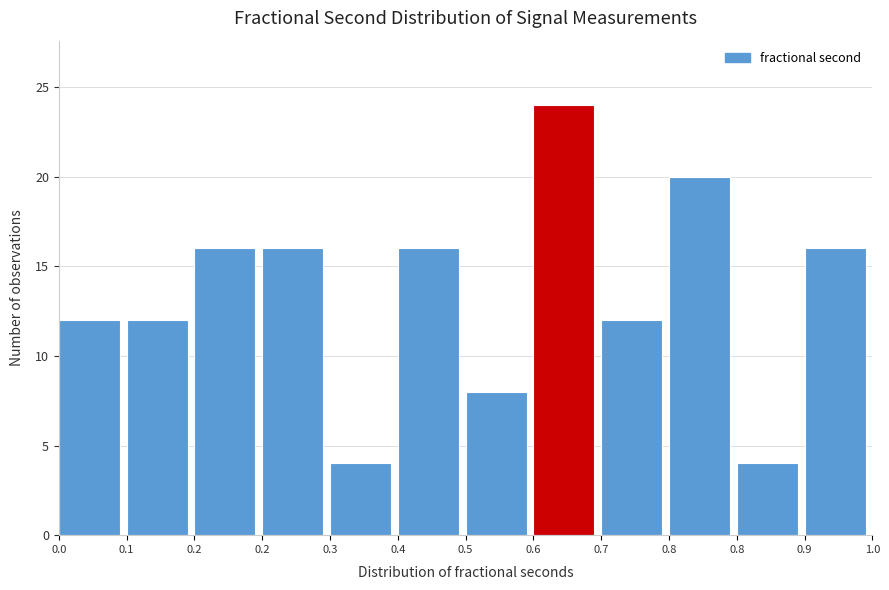

Does the chart contain any negative values?

No